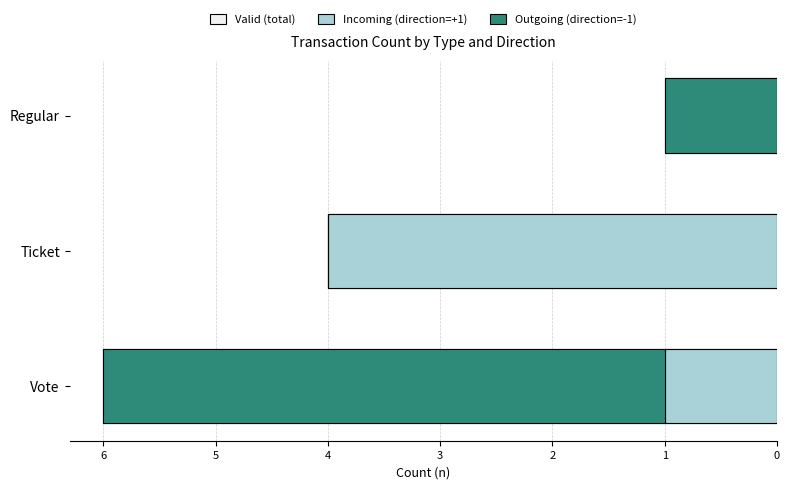

Is the value of Incoming (direction=+1) at Regular greater than the value of Outgoing (direction=-1) at Regular?

No